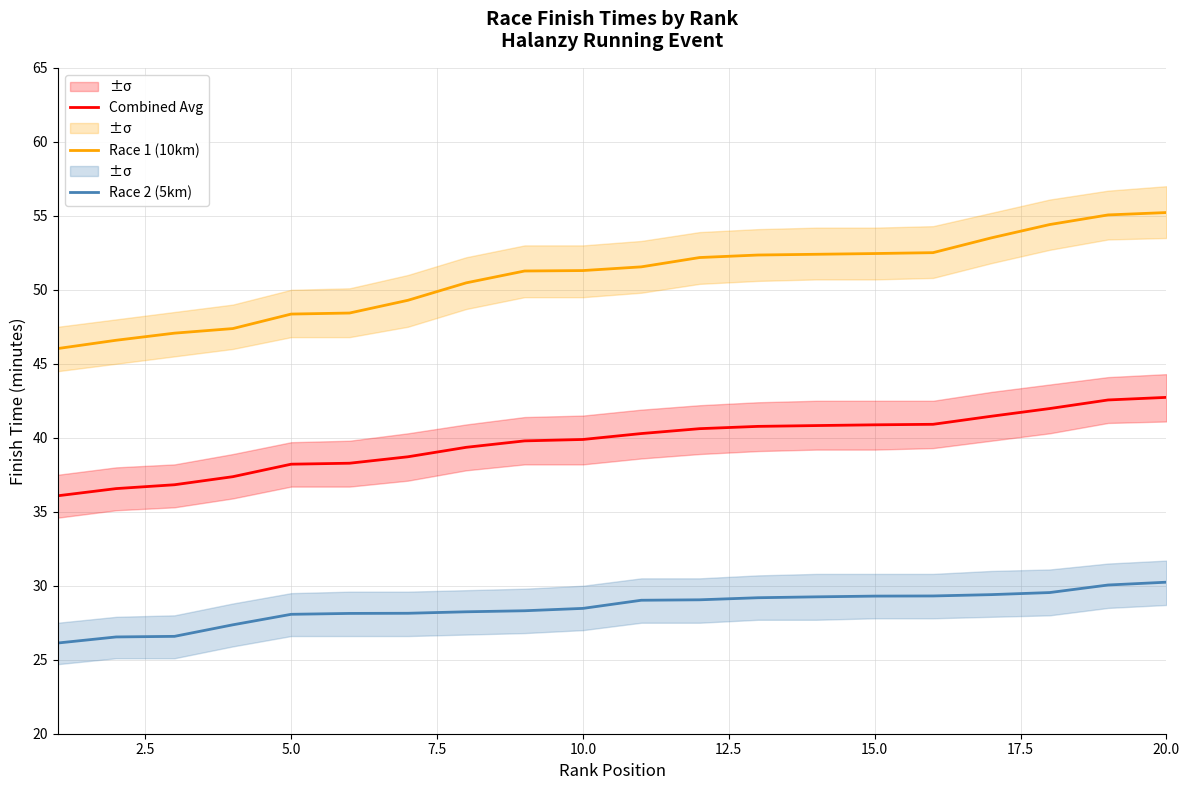

What is the value of the Race 2 (5km) point at the 12th from the left?

29.1